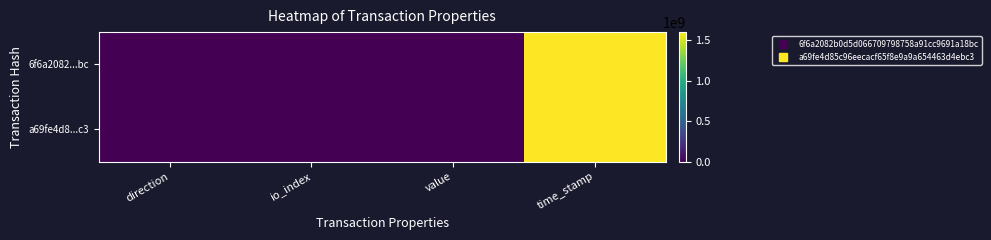

How many data points does each series have?

4